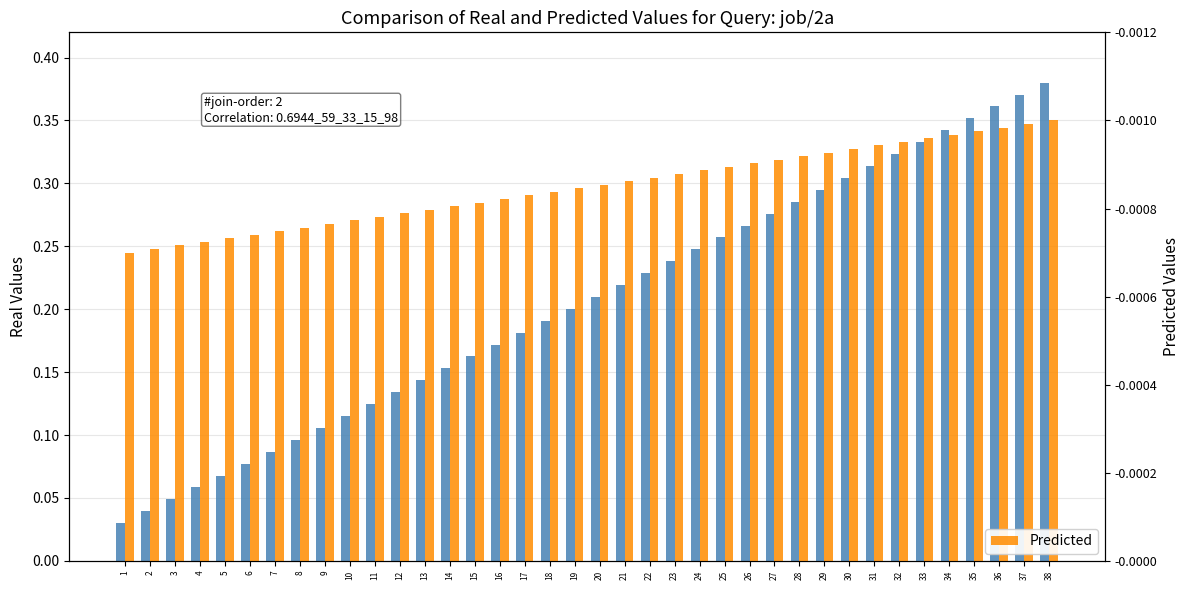

At which label is Predicted closest to 0?

1